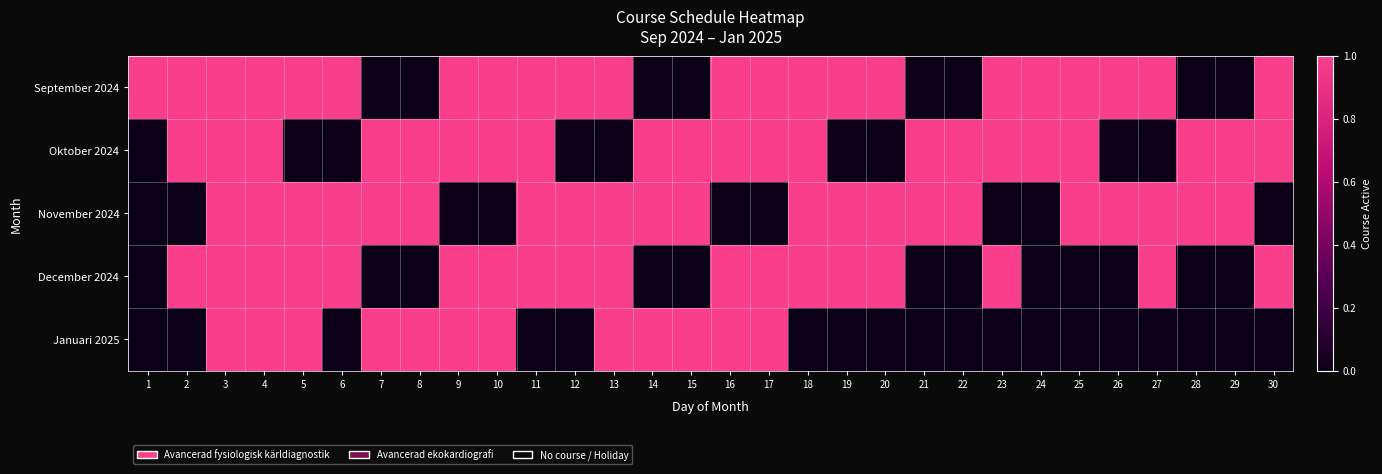

At how many categories does at least one series exceed 0?

30